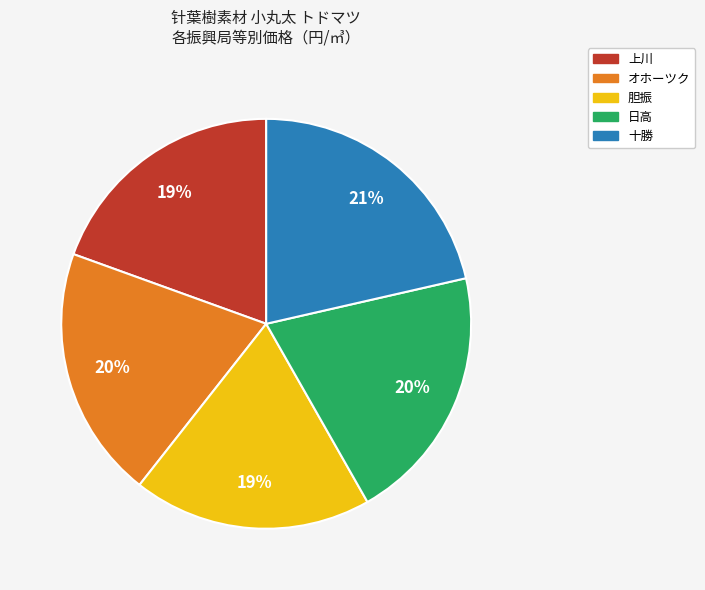

What percentage is the 上川 slice, to the nearest percent?

19%